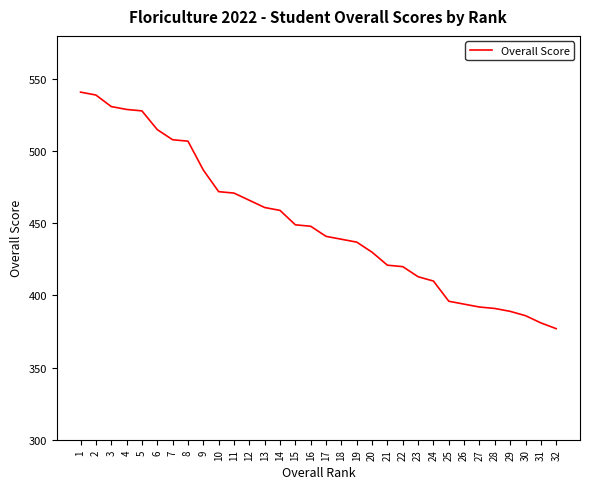

The value at 9 is 487. True or false?

True